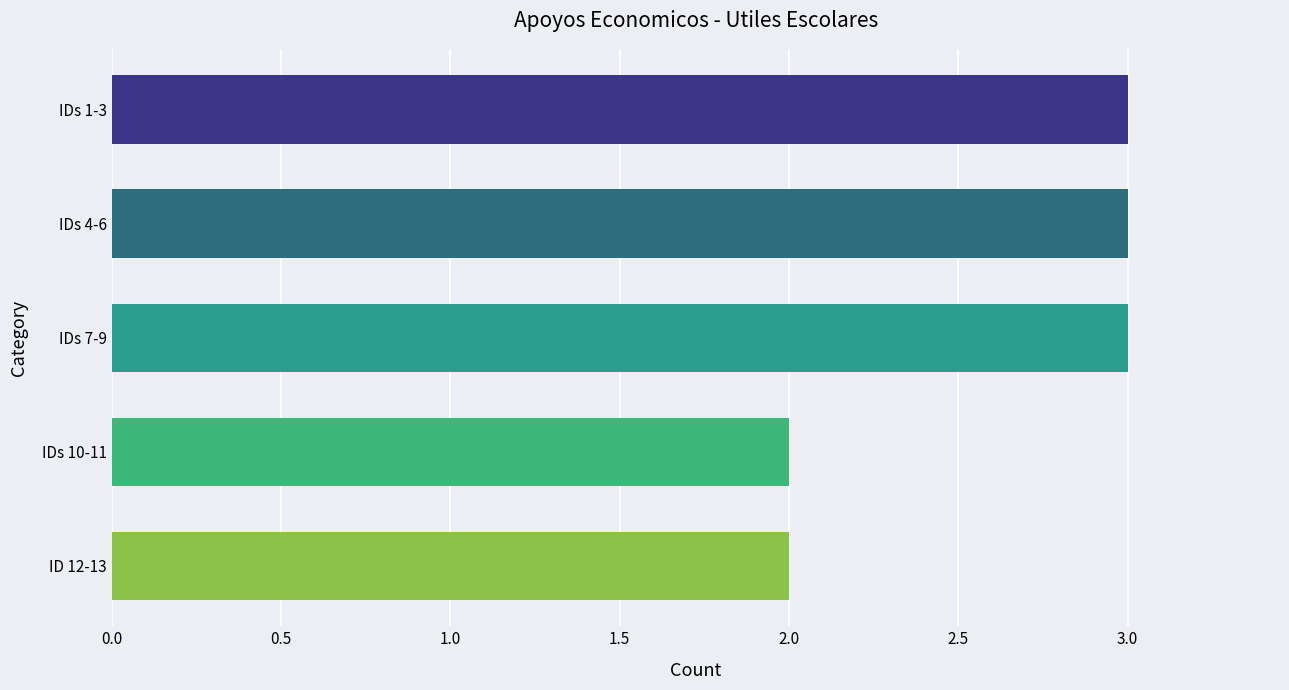

What is the average value?

3